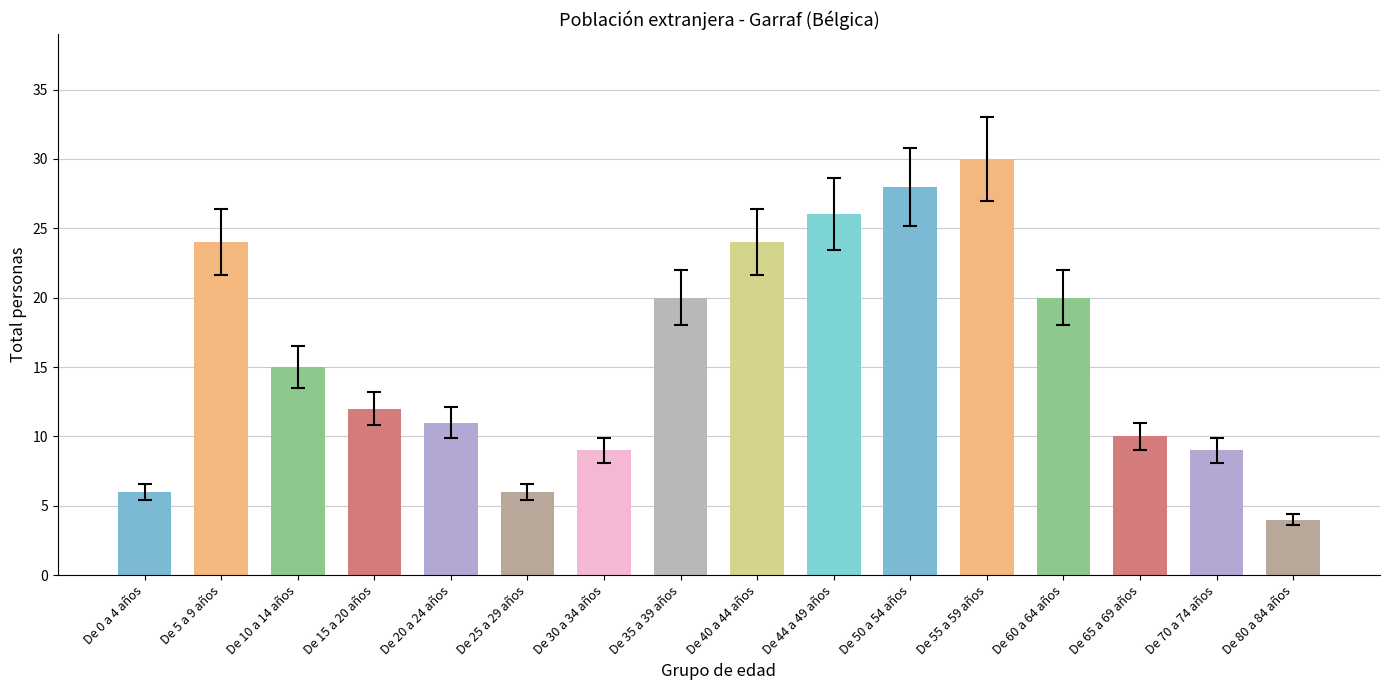

Are the bars horizontal?

No